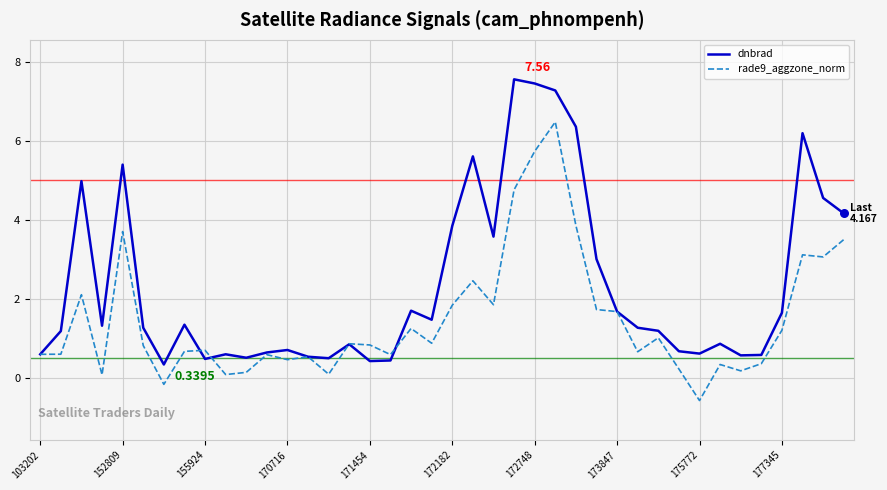

Which series has the largest total across all categories?

dnbrad